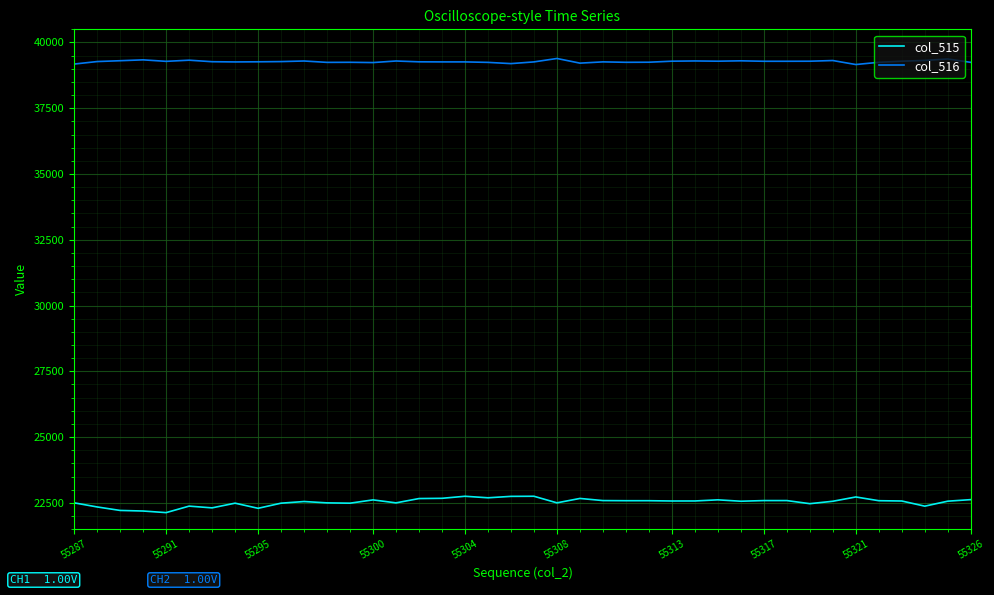

What is the minimum value shown in the chart?

22129